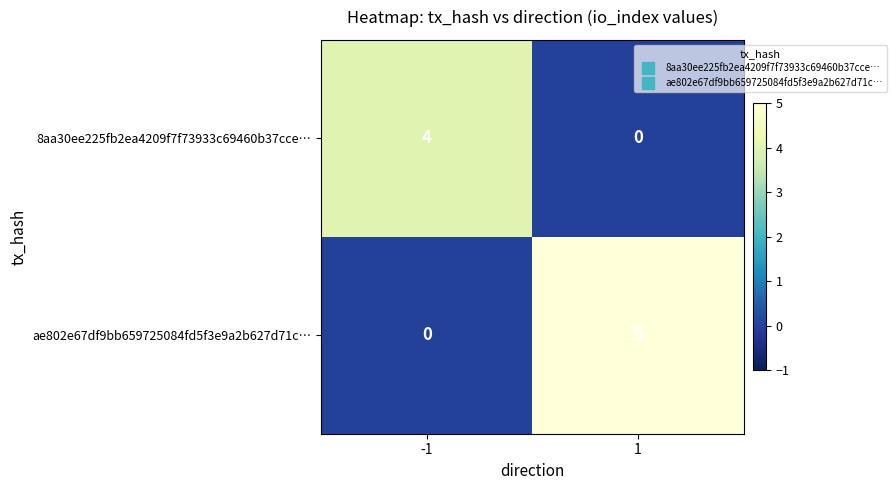

What is the spread (max minus min) of values at 1?

5